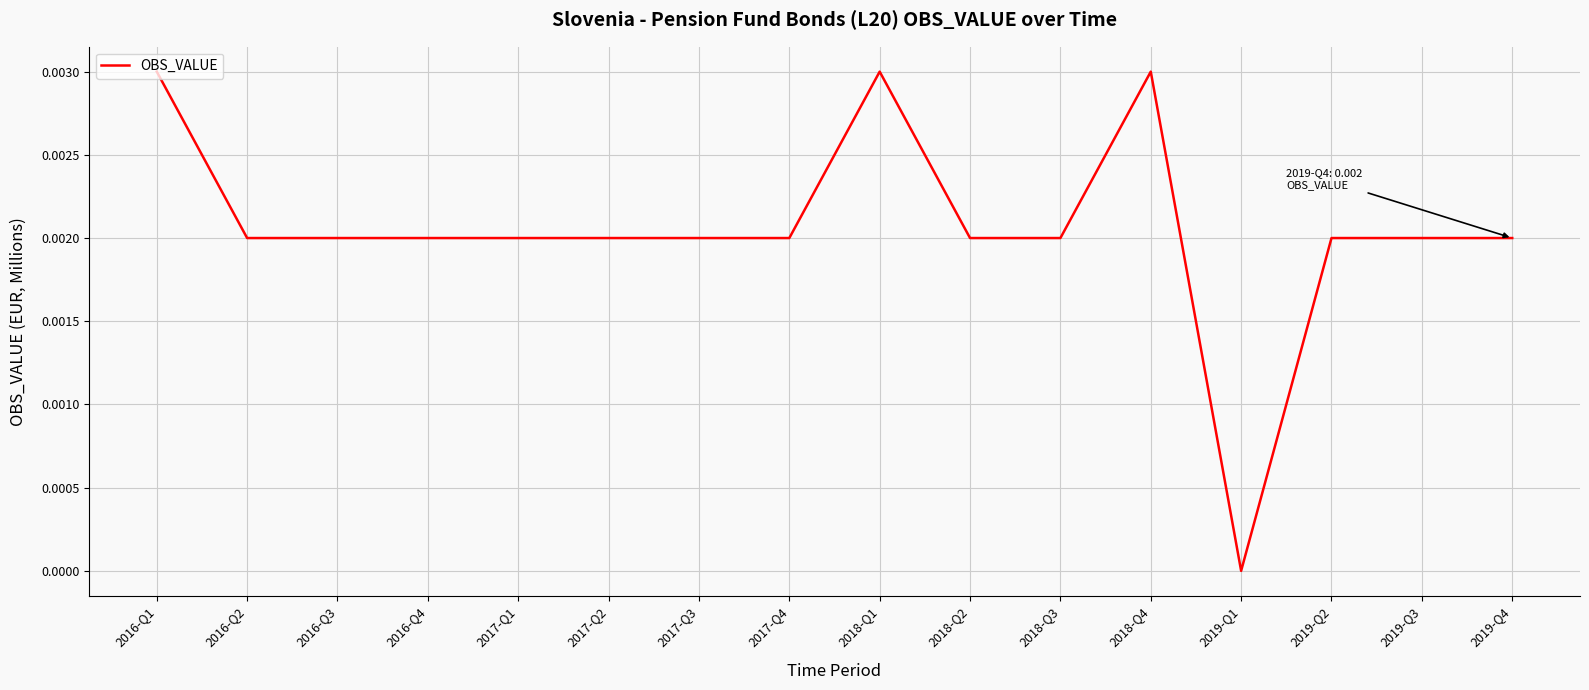

The chart shows a value of 0.0 at 2016-Q1. True or false?

True